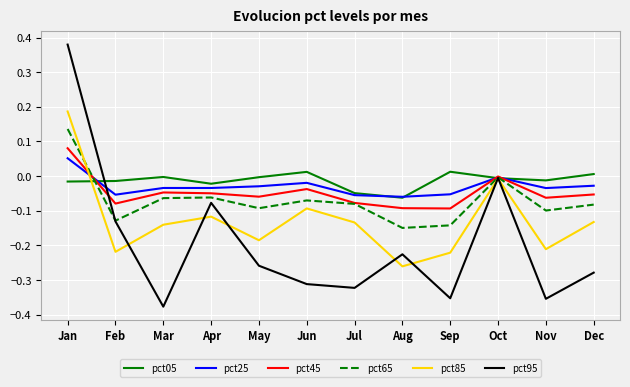

At which category is the sum across all series the highest?

Jan